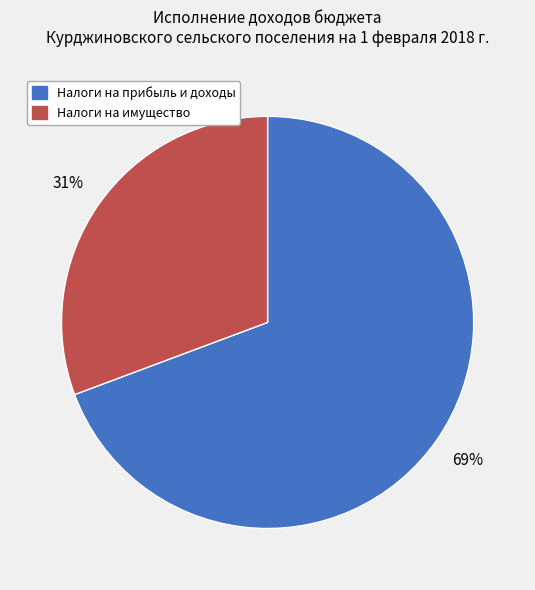

To the nearest percent, what is the average slice percentage?

50%